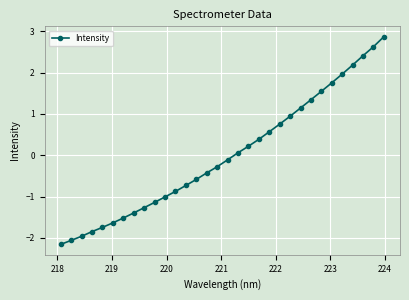

What is the value of the 22nd point from the left?

0.8